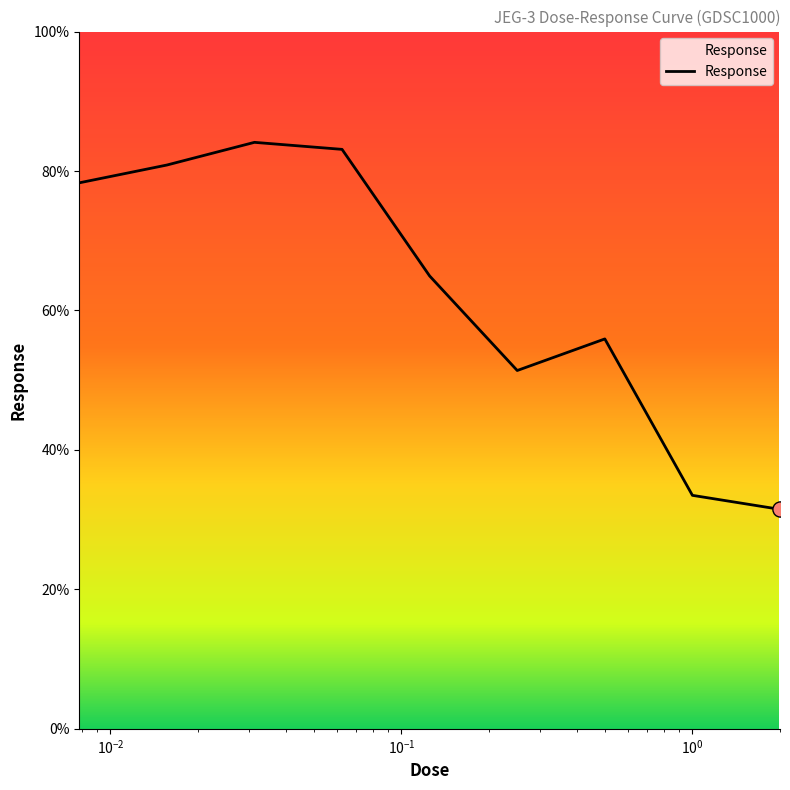

What is the difference between the maximum and minimum values?

52.6